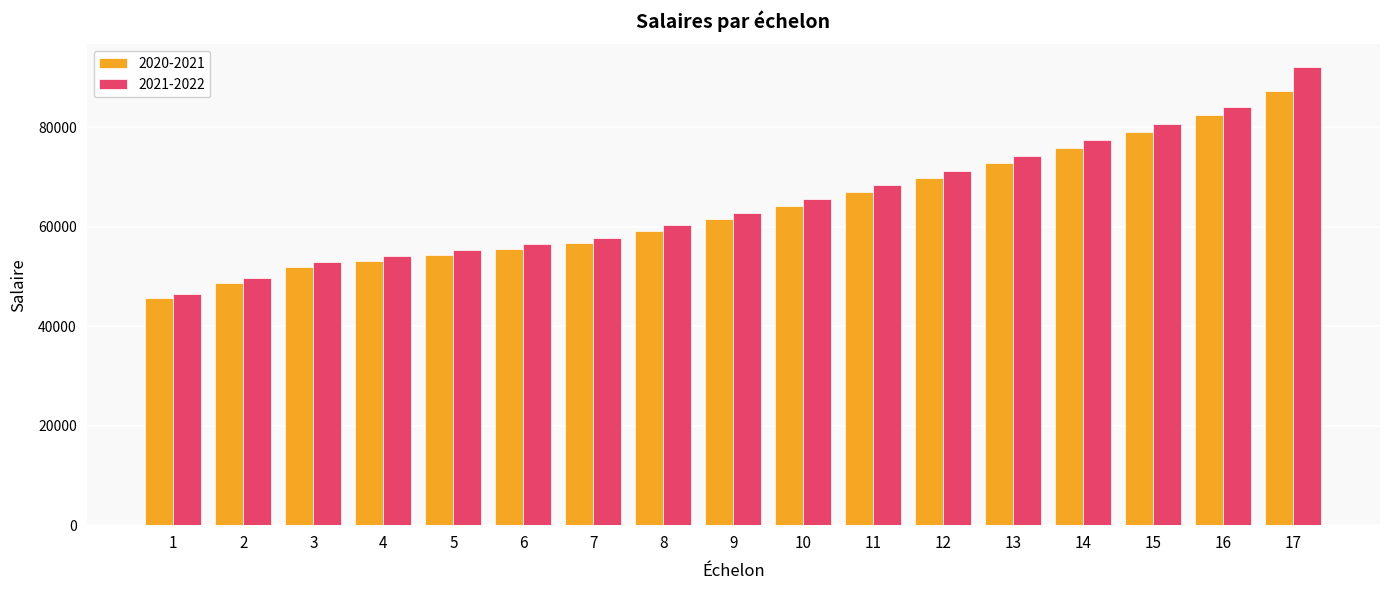

How many series are shown in this chart?

2